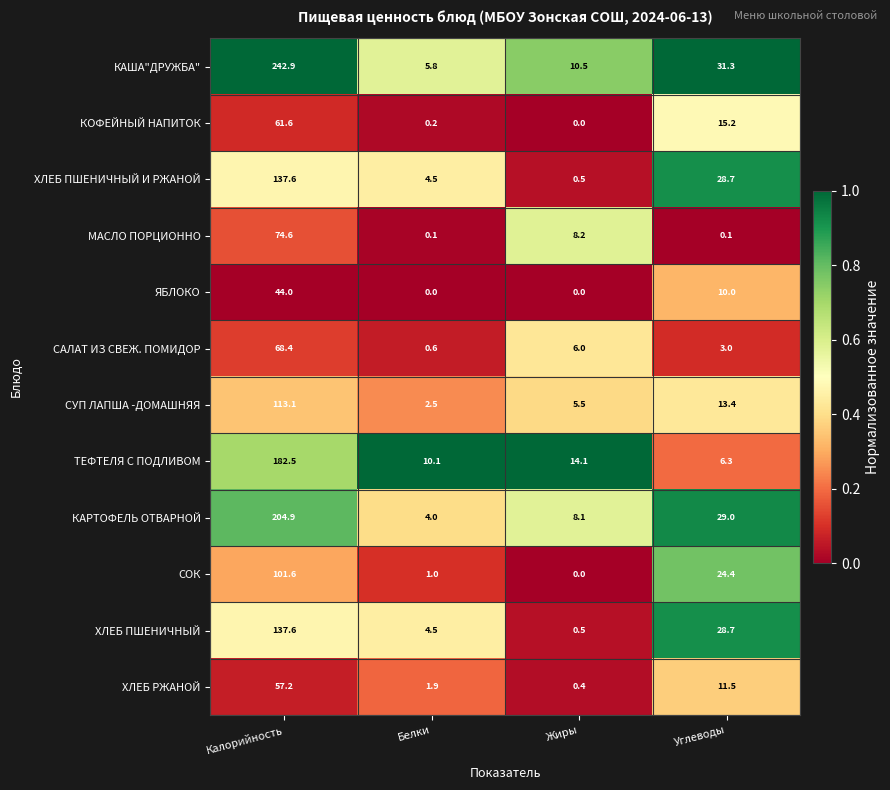

Which series changed the most between Белки and Жиры?

МАСЛО ПОРЦИОННО